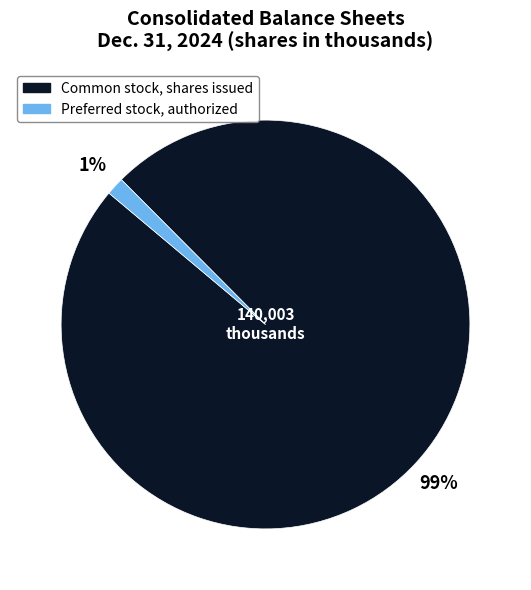

To the nearest percent, what is the average slice percentage?

50%